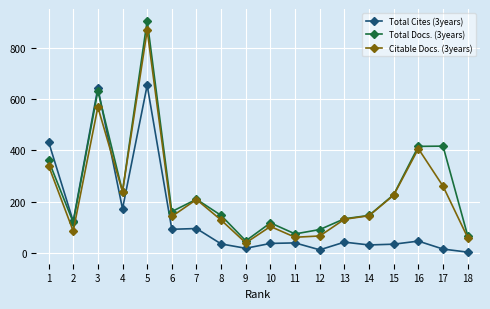

Is the value of Total Cites (3years) at 8 greater than the value of Citable Docs. (3years) at 11?

No